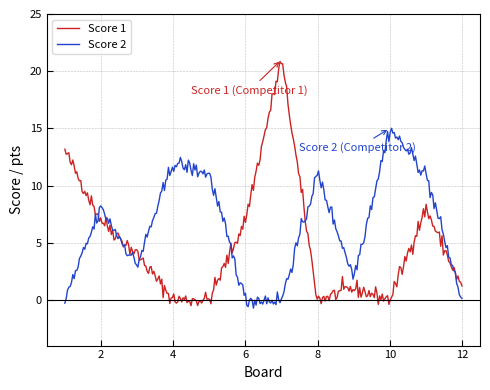

Which series has the largest total across all categories?

Score 2